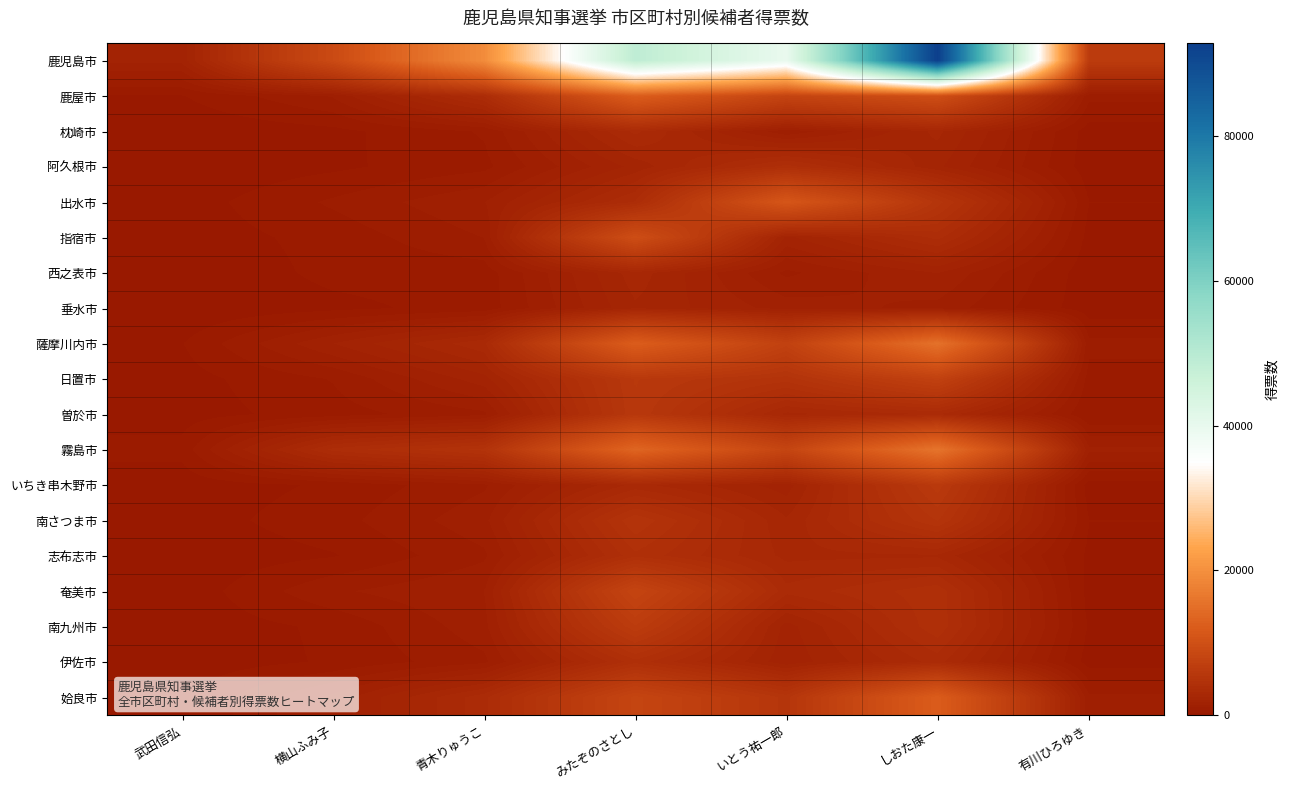

Which category has the lowest value across all series?

武田信弘